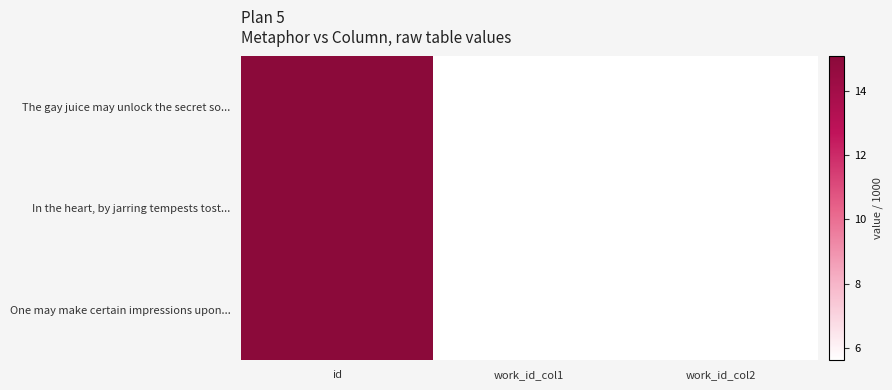

Between id and work_id_col2, which is larger?

id